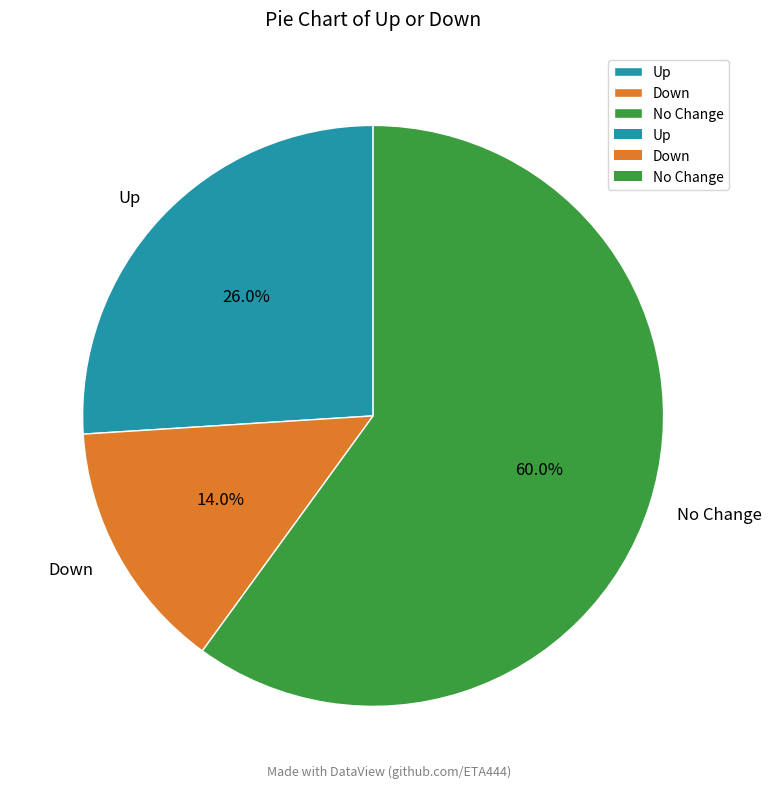

Between Up and No Change, which is larger?

No Change